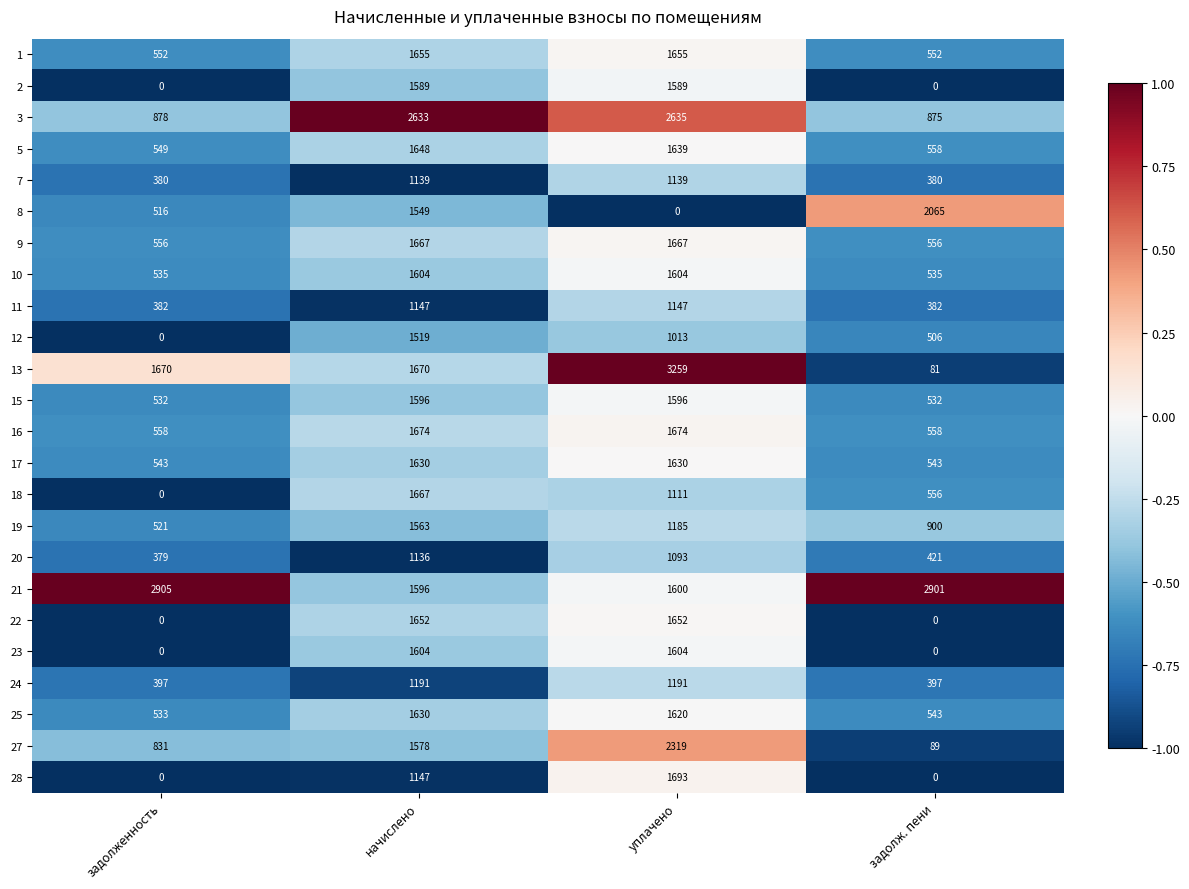

The 11 series shows 1147 at начислено. True or false?

True